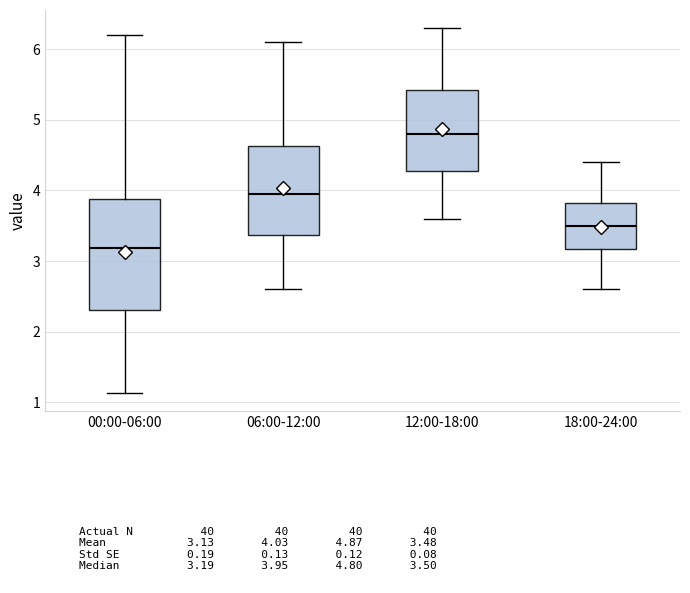

Reading left to right, transcribe this box plot: for each box, give where its median line is, the range the box spans, and where its two whiskers end, as read against the y-axis. The values are not printed on the chart, so give them approximately, as read against the axis.

00:00-06:00: median 3.2, box 2.3 to 3.9, whiskers 1.1 to 6.2
06:00-12:00: median 4.0, box 3.4 to 4.6, whiskers 2.6 to 6.1
12:00-18:00: median 4.8, box 4.3 to 5.4, whiskers 3.6 to 6.3
18:00-24:00: median 3.5, box 3.2 to 3.8, whiskers 2.6 to 4.4